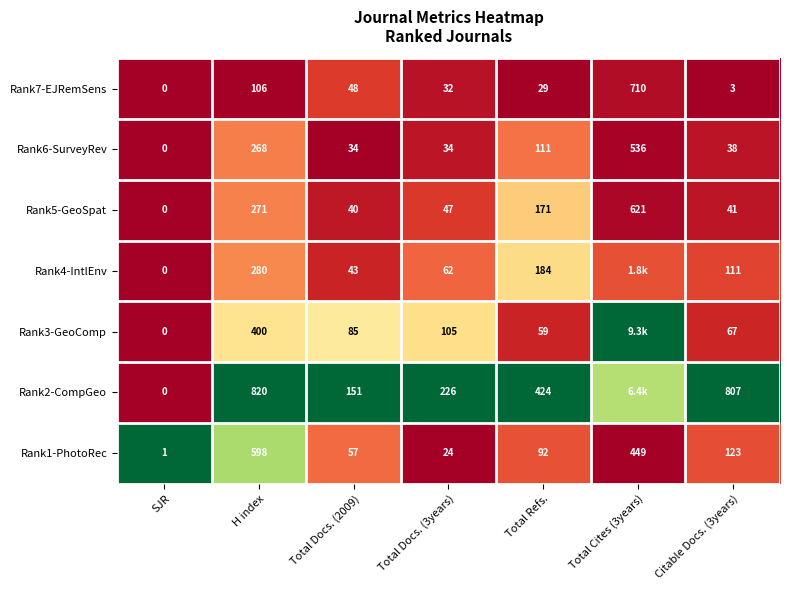

Where does the Rank5-GeoSpat series first go above 47?

H index